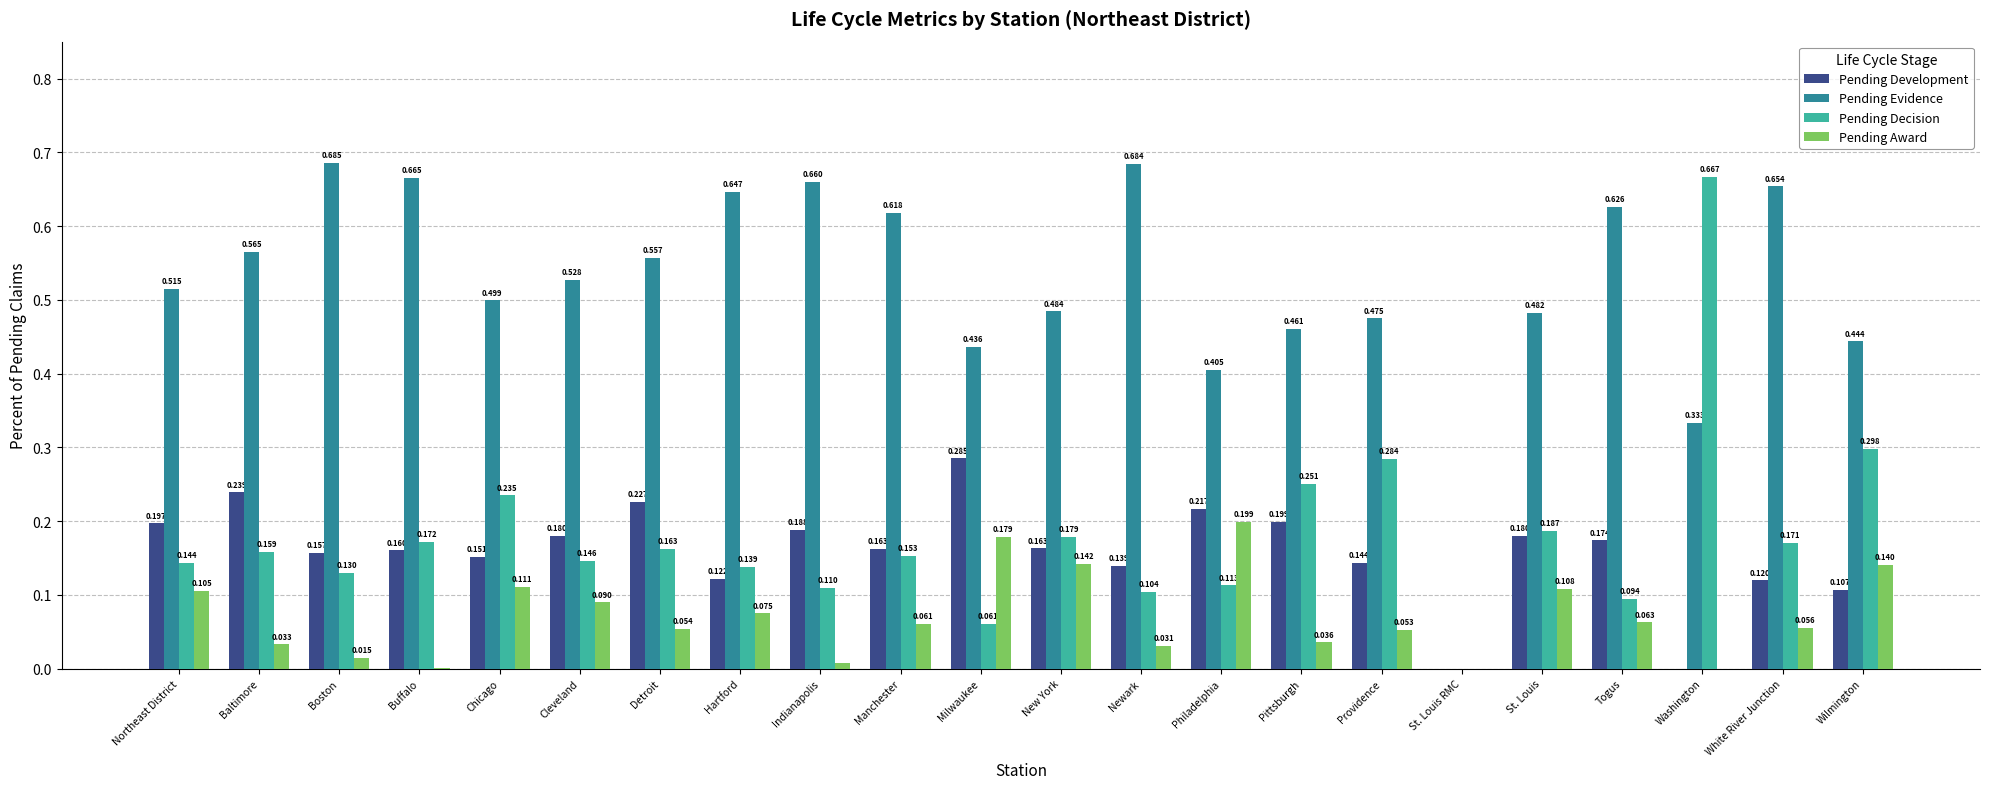

Which series changed the most between Indianapolis and Providence?

Pending Evidence